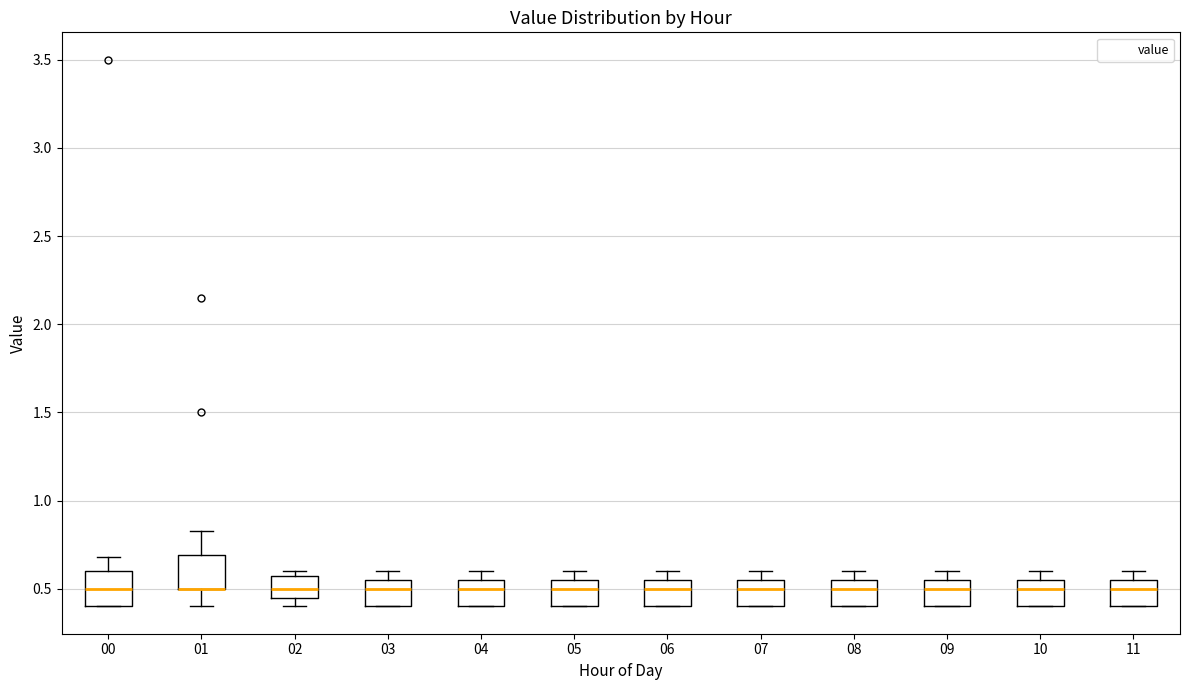

Reading left to right, read every box against the y-axis: the position of its median line, the range the box covers, and the ends of its whiskers. The values are not printed on the chart, so give them approximately, as read against the axis.

00: median 0.50, box 0.40 to 0.60, whiskers 0.40 to 0.70
01: median 0.50 (drawn on the box's lower edge), box 0.50 to 0.70, whiskers 0.40 to 0.85
02: median 0.50, box 0.45 to 0.60, whiskers 0.40 to 0.60 (just above the box's upper edge)
03: median 0.50, box 0.40 to 0.55, whiskers 0.40 to 0.60
04: median 0.50, box 0.40 to 0.55, whiskers 0.40 to 0.60
05: median 0.50, box 0.40 to 0.55, whiskers 0.40 to 0.60
06: median 0.50, box 0.40 to 0.55, whiskers 0.40 to 0.60
07: median 0.50, box 0.40 to 0.55, whiskers 0.40 to 0.60
08: median 0.50, box 0.40 to 0.55, whiskers 0.40 to 0.60
09: median 0.50, box 0.40 to 0.55, whiskers 0.40 to 0.60
10: median 0.50, box 0.40 to 0.55, whiskers 0.40 to 0.60
11: median 0.50, box 0.40 to 0.55, whiskers 0.40 to 0.60